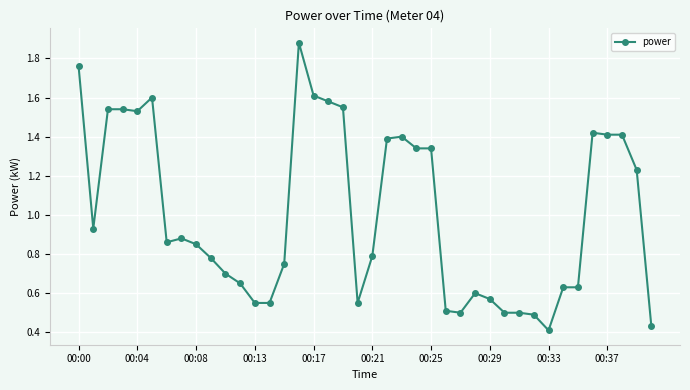

How many data points does each series have?

40